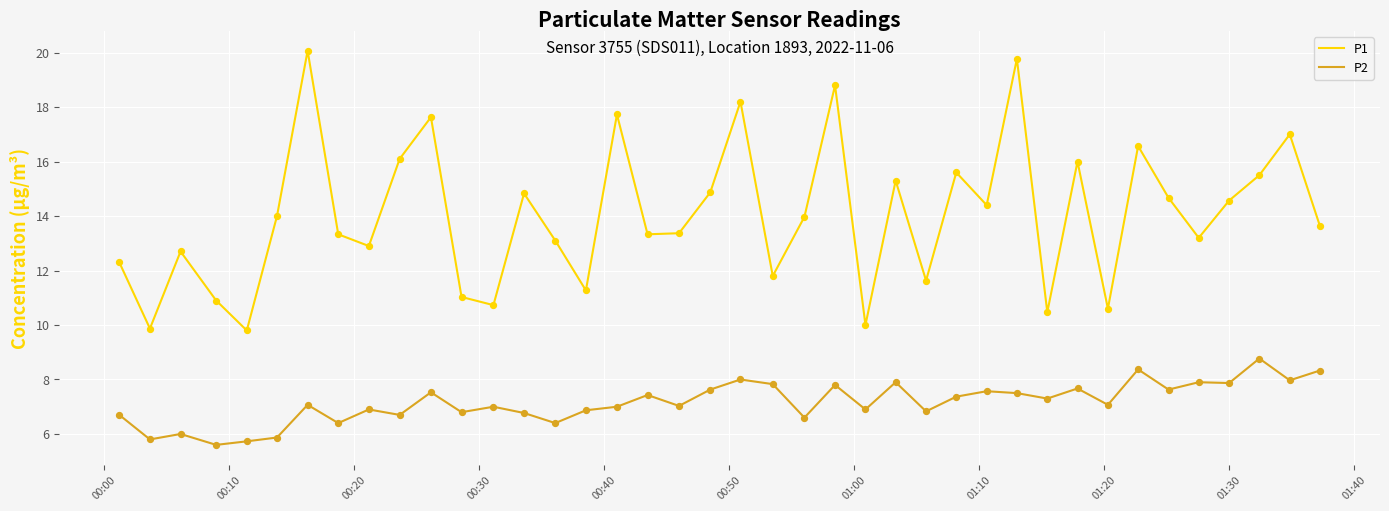

What is the greatest value displayed?

20.1